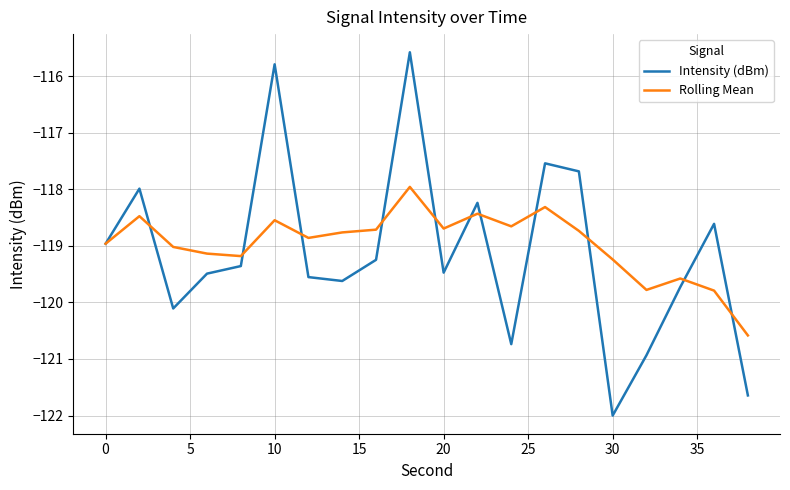

What is the minimum value shown in the chart?

-122.0